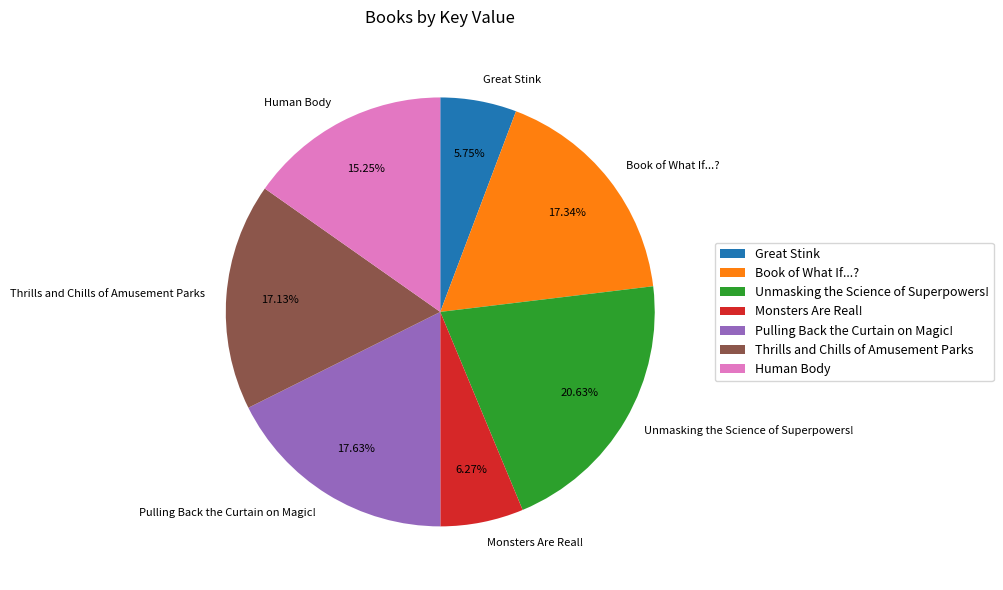

Do Book of What If...? and Unmasking the Science of Superpowers! together represent more than half of the pie?

No